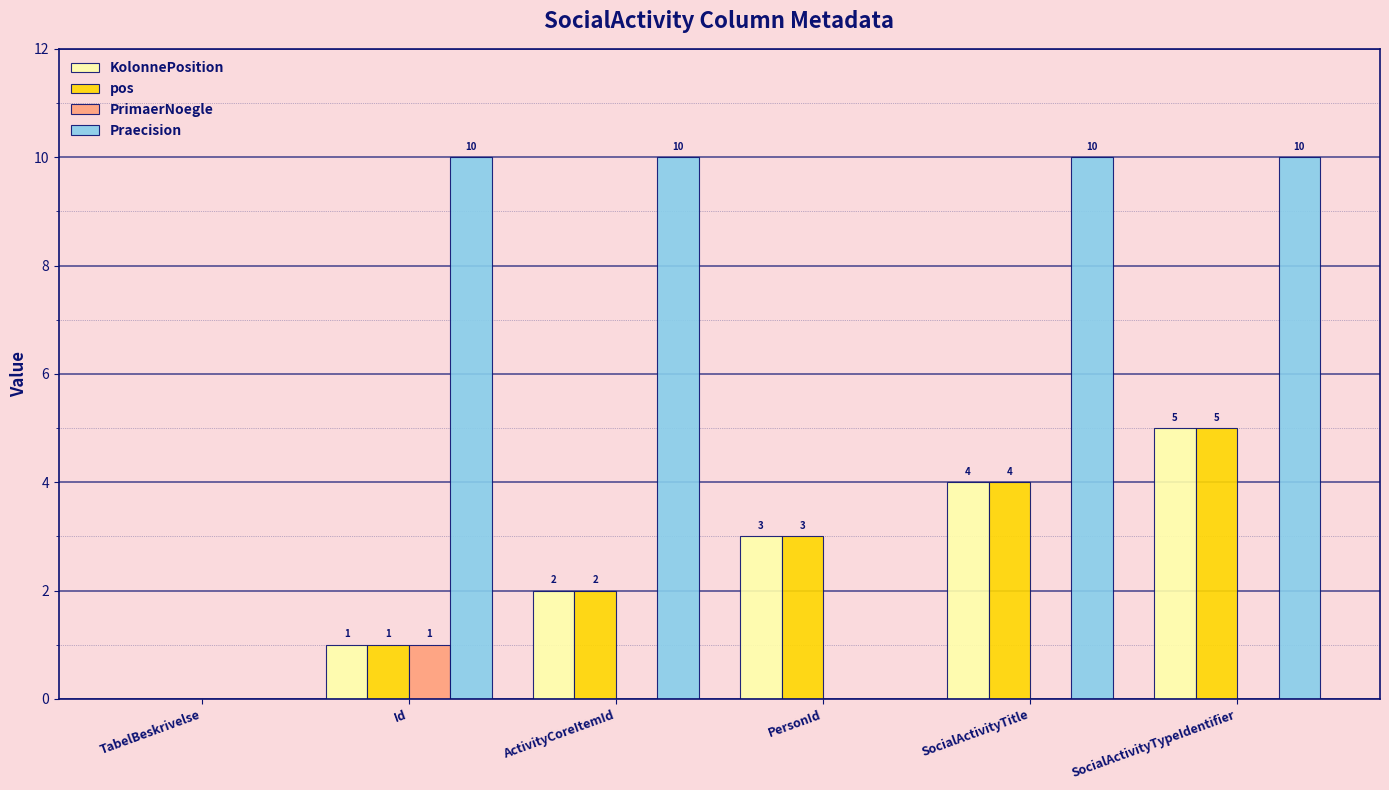

Where is KolonnePosition nearest to the value 2?

ActivityCoreItemId